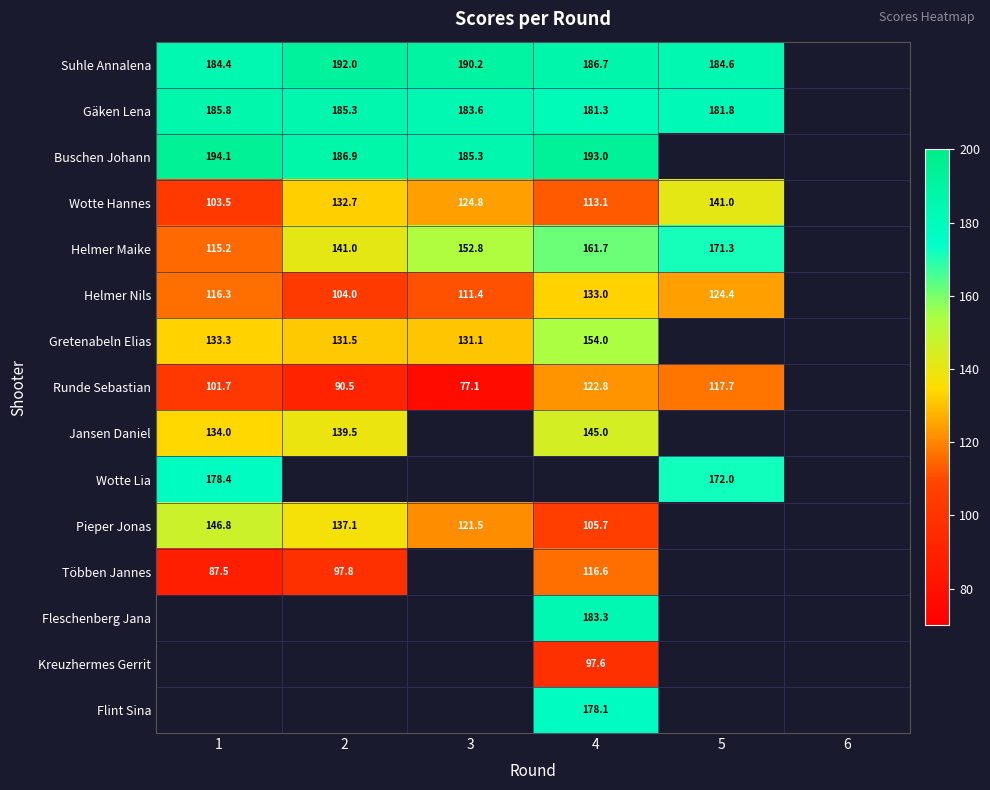

The Runde Sebastian series shows 153.7 at 2. True or false?

False